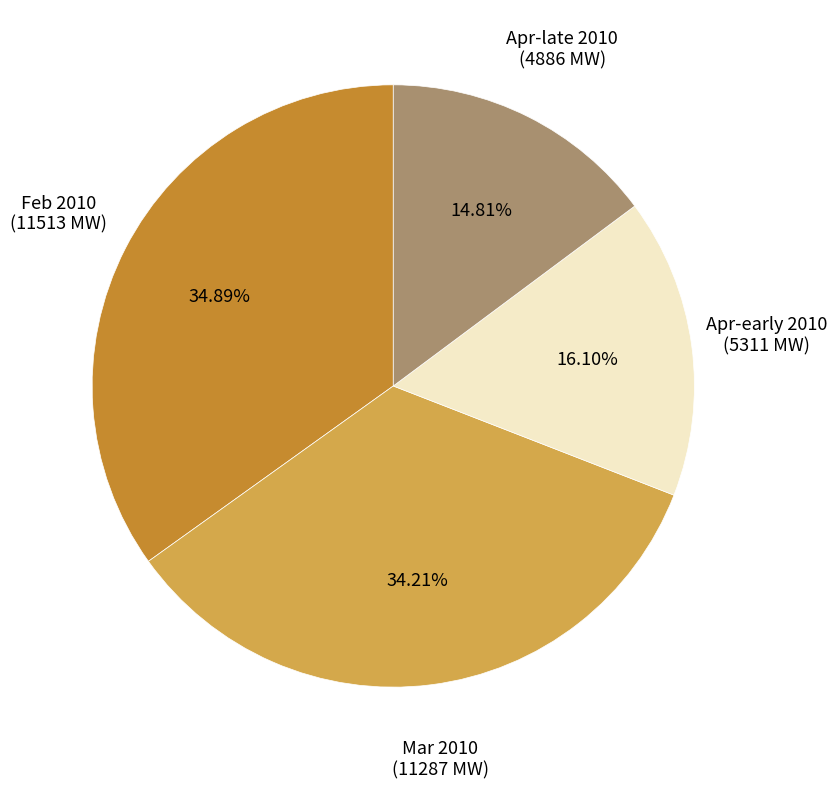

Which slice is the largest?

Feb 2010 (11513 MW)